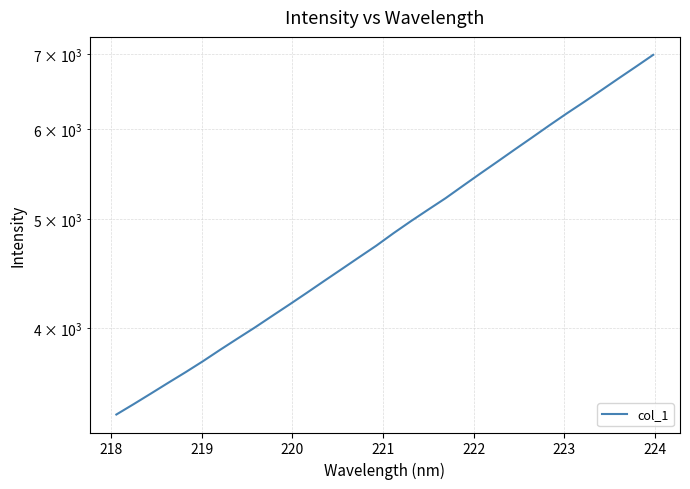

Reading left to right, extract all data points from this chart.

3354.9	3426.8	3502.0	3579.7	3657.8	3740.6	3829.4	3917.9	4007.3	4103.0	4200.1	4301.1	4406.3	4512.8	4622.5	4733.9	4856.6	4976.6	5095.2	5214.9	5347.8	5482.9	5619.0	5759.9	5902.6	6050.5	6198.7	6345.5	6499.2	6658.3	6819.2	6985.9